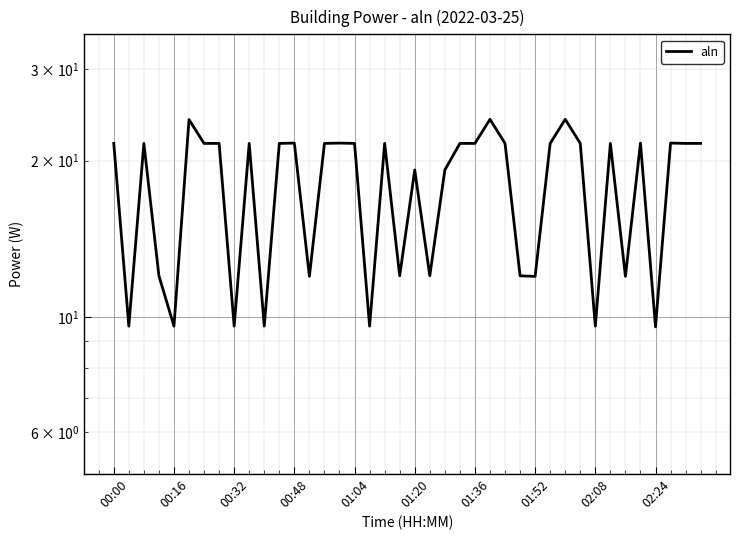

How many values are below 21?

16